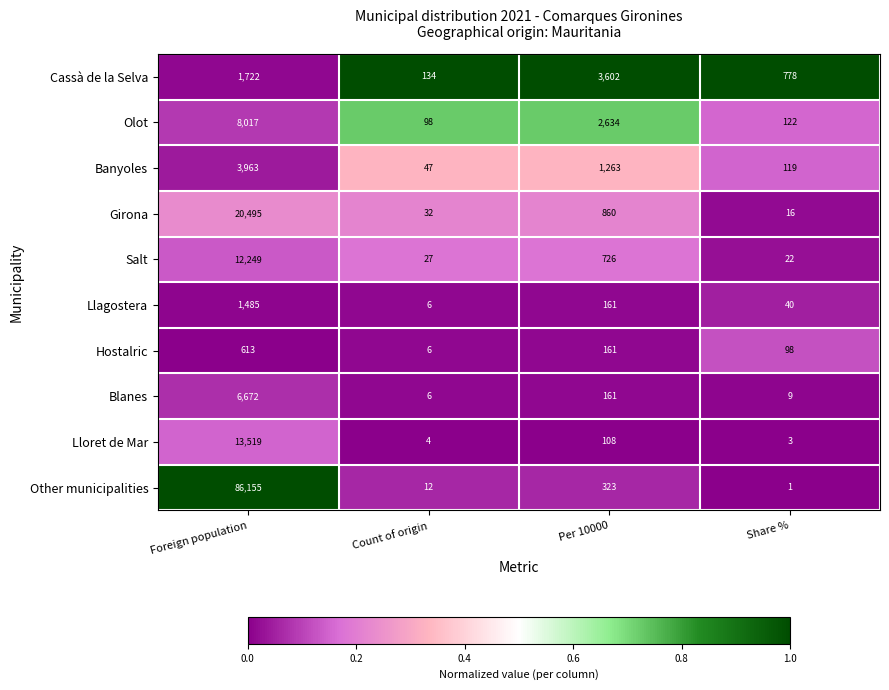

What is the difference between the highest and lowest values at Per 10000?

3494